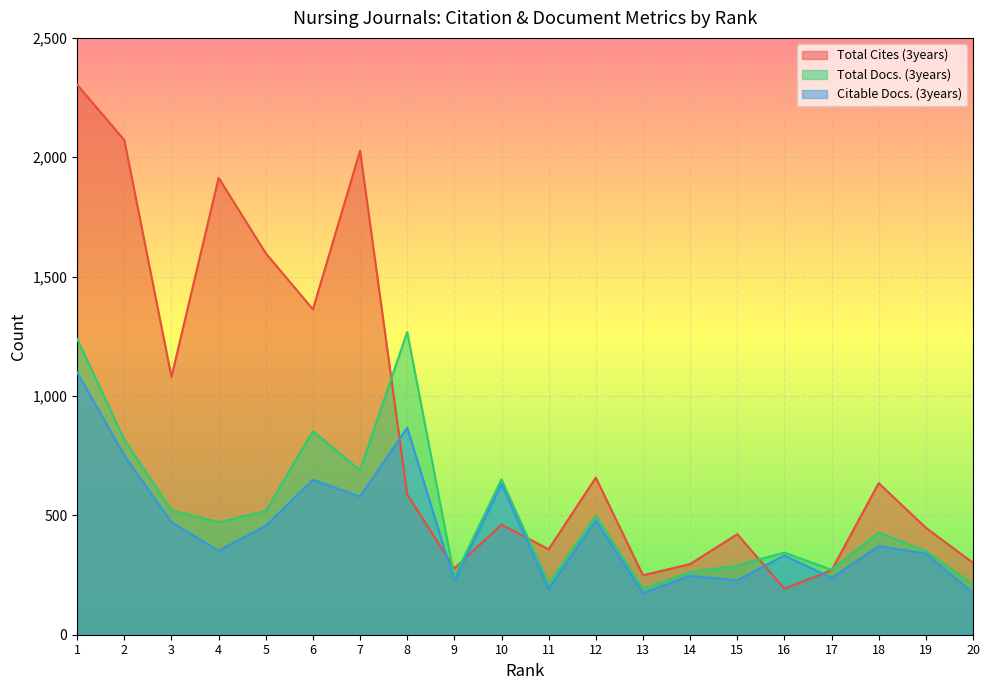

True or false: Citable Docs. (3years) and Total Docs. (3years) cross at least once.

False